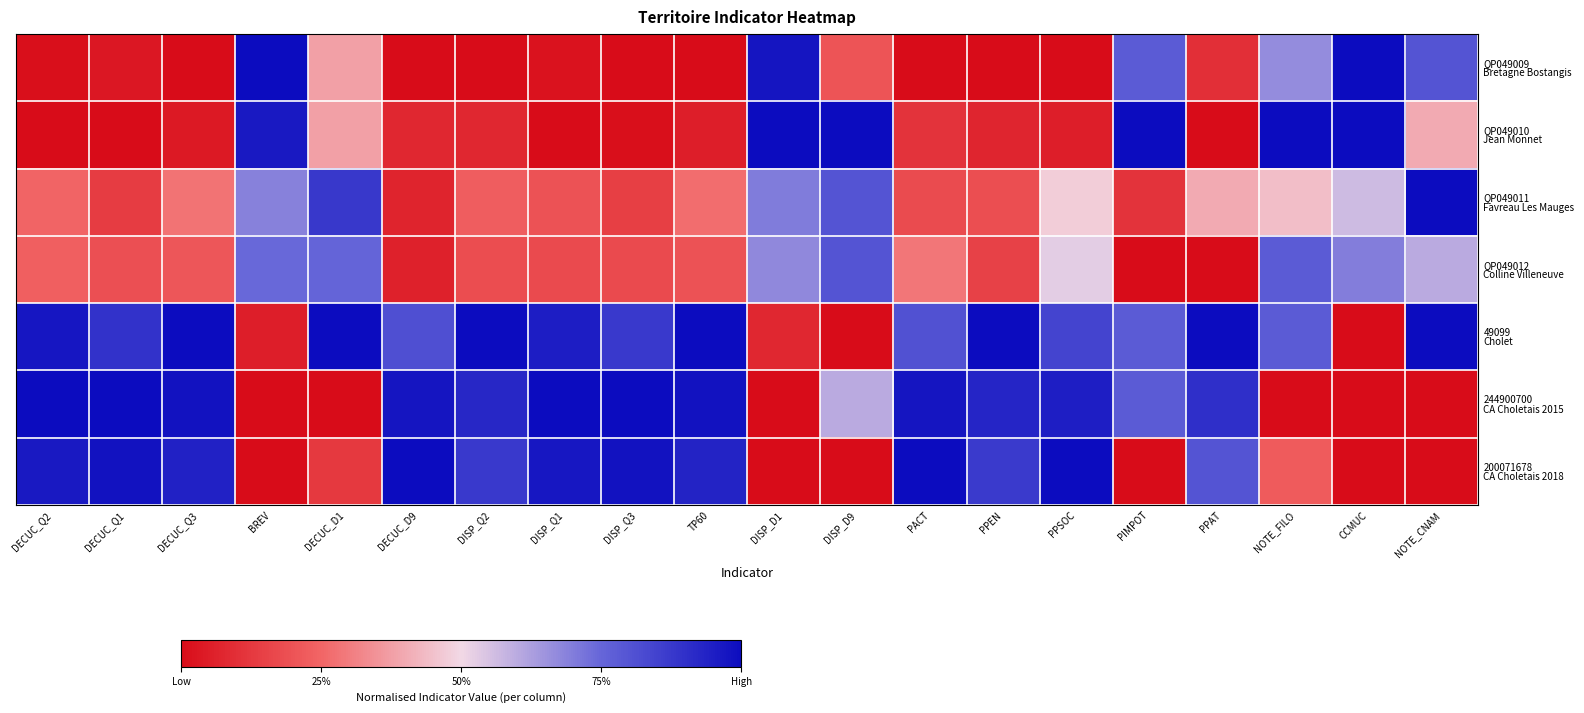

Rank the series at BREV from lowest to highest value.

244900700 CA Choletais 2015, 200071678 CA Choletais 2018, 49099 Cholet, QP049011 Favreau Les Mauges, QP049012 Colline Villeneuve, QP049010 Jean Monnet, QP049009 Bretagne Bostangis